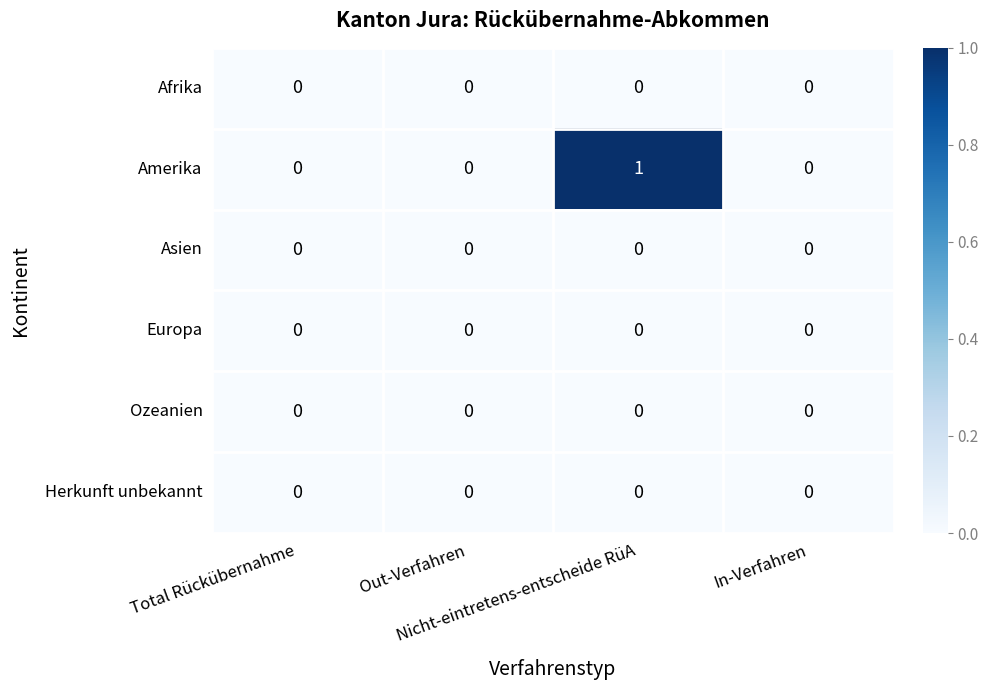

How many Amerika values are between 0 and 1?

4